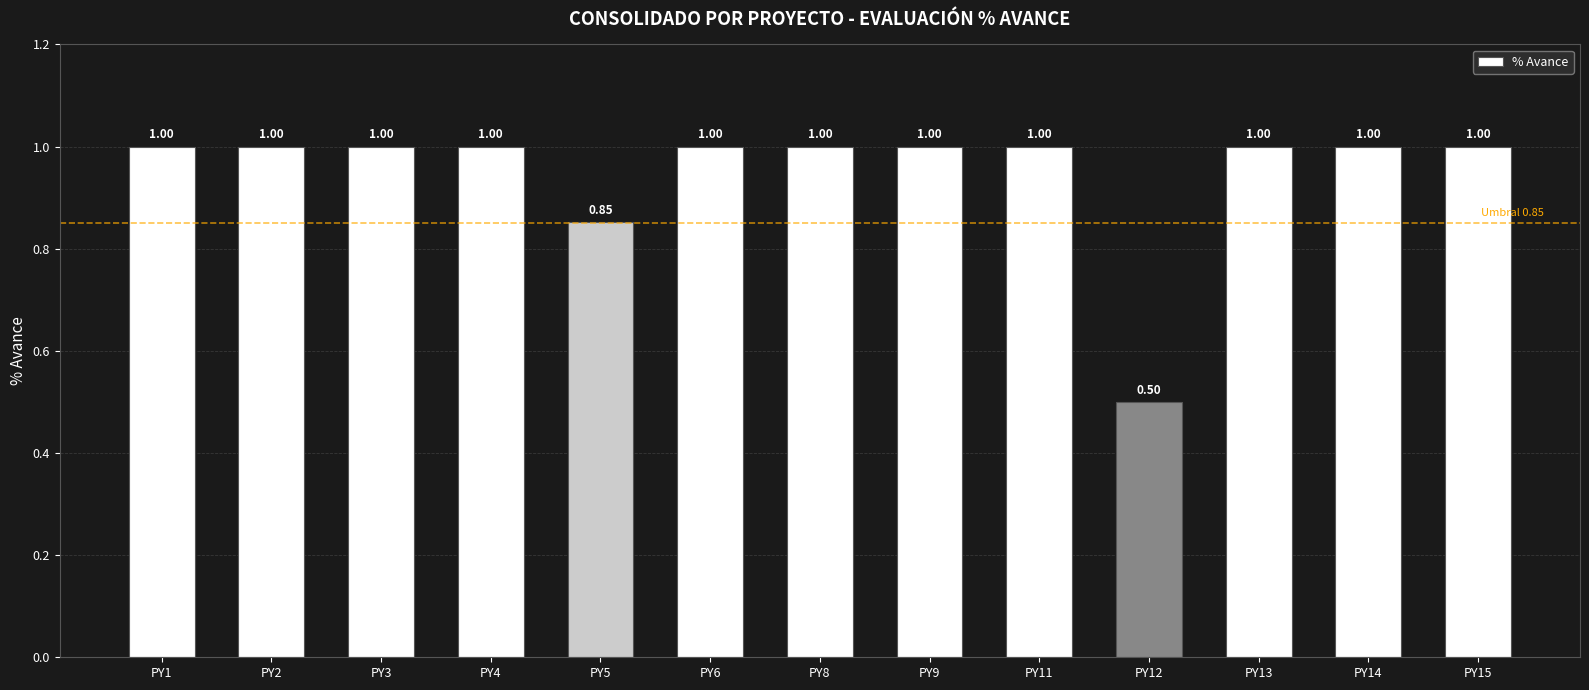

Is it true that the value at PY15 is 1.0?

True